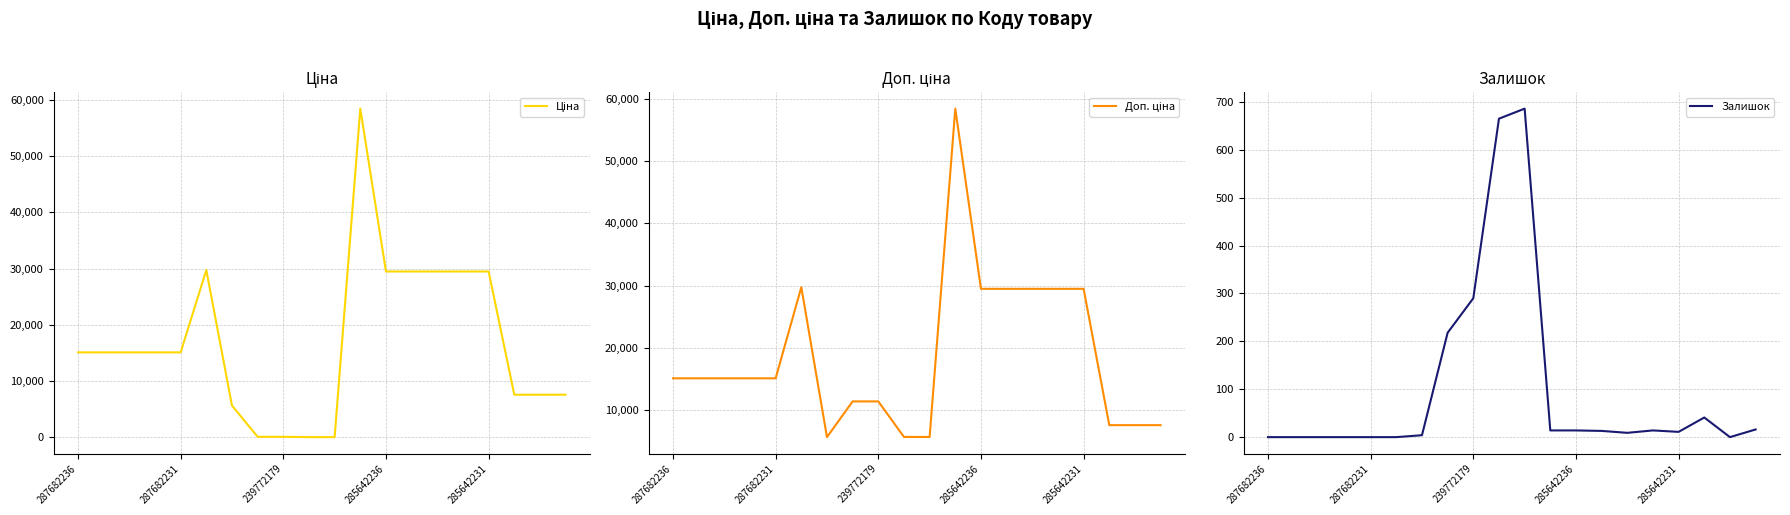

At which category is the sum across all series the highest?

11